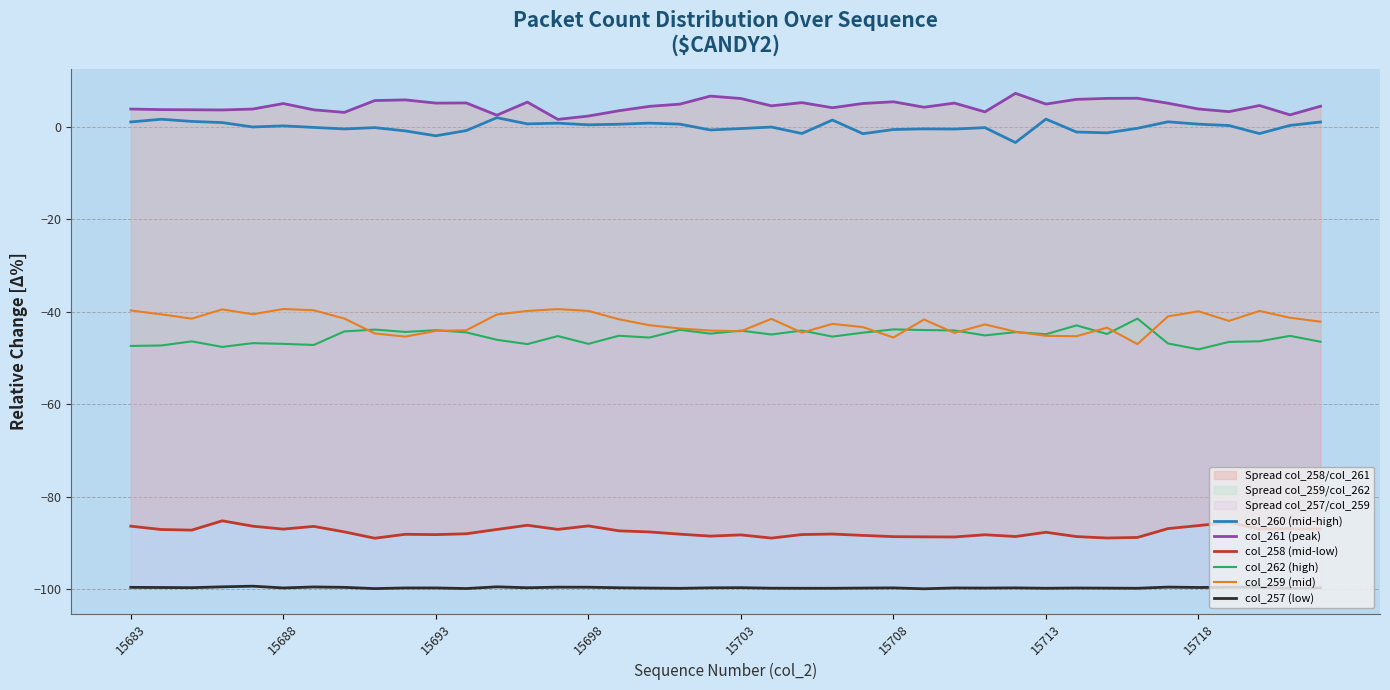

In col_259 (mid), how many points are lower than both neighbors (excluding endpoints)?

10